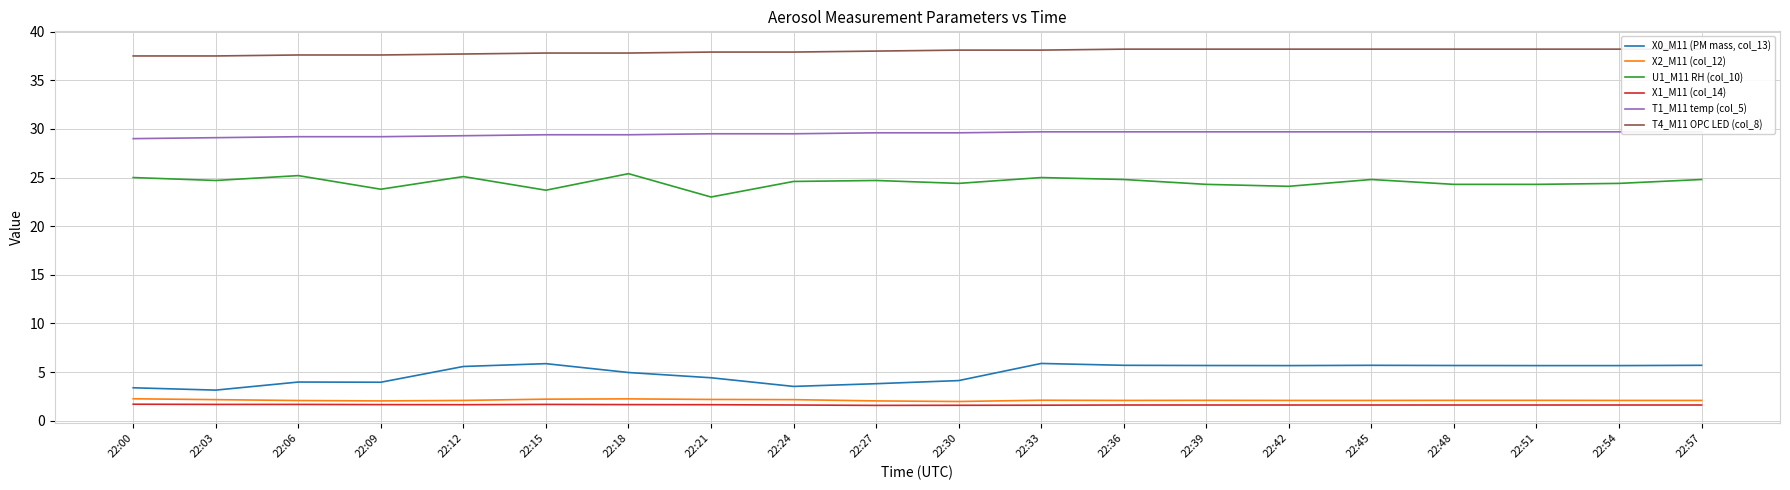

How many interior local valleys does the X0_M11 (PM mass, col_13) series have?

4